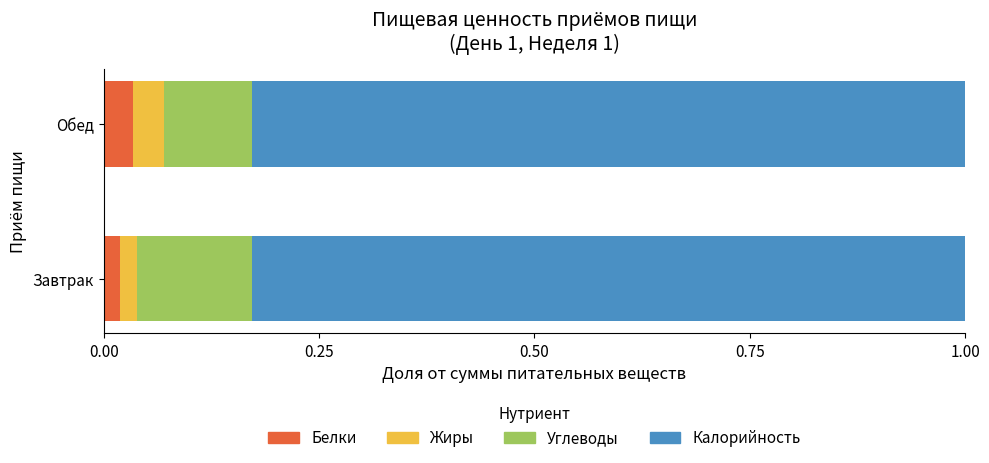

What are all the series names shown in the legend?

Белки, Жиры, Углеводы, Калорийность